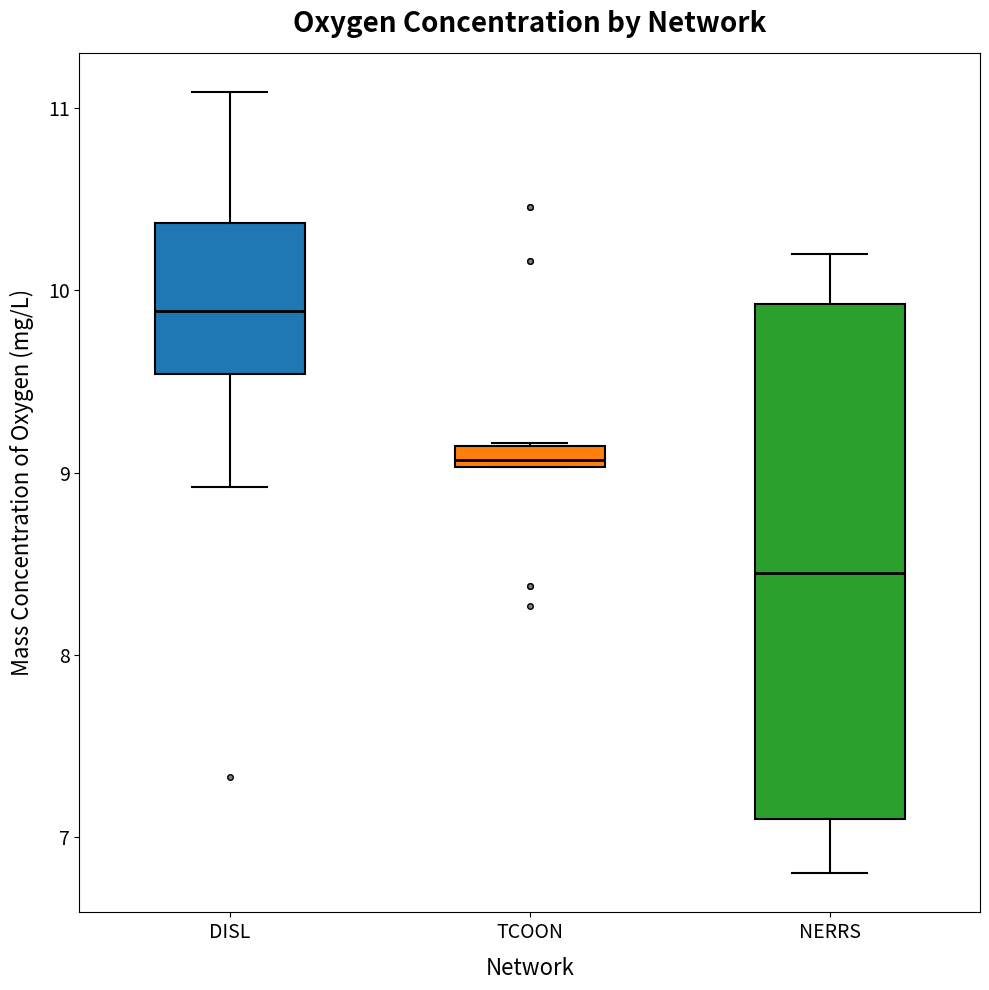

Comparing the boxes themselves (not the whiskers), which one is the tallest?

NERRS